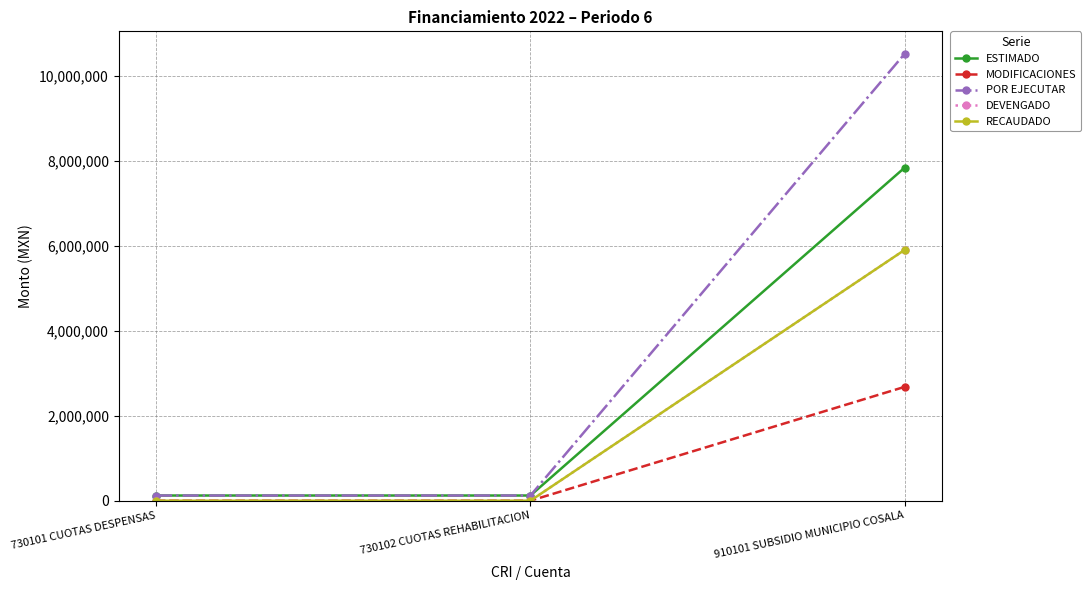

How many values in the POR EJECUTAR series exceed 122200?

1